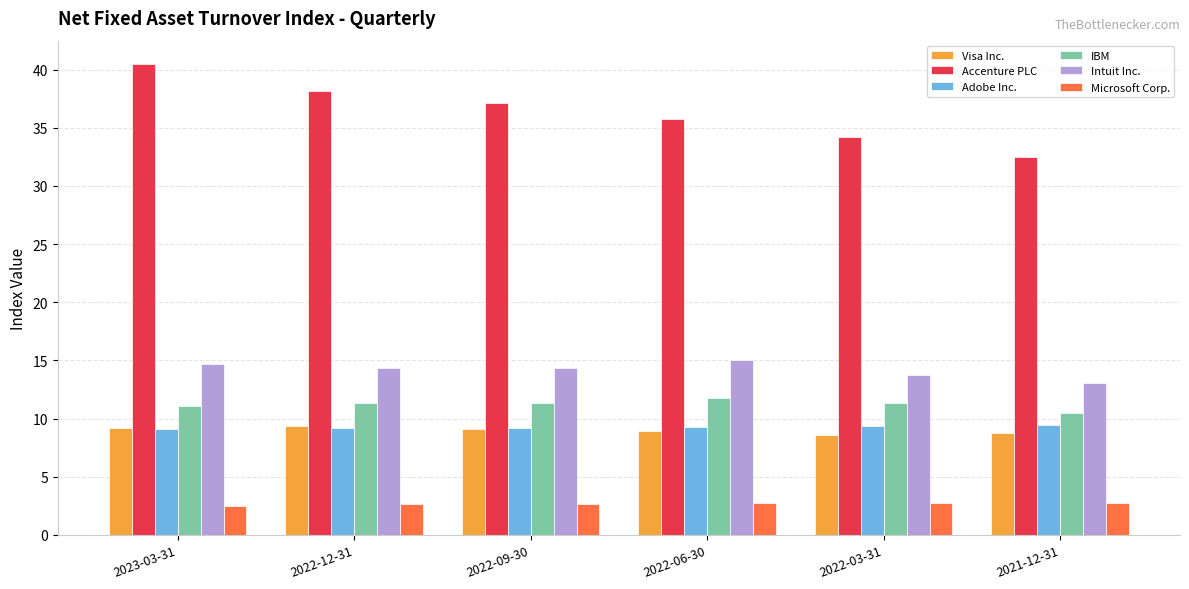

The Adobe Inc. series shows 15.7 at 2022-09-30. True or false?

False